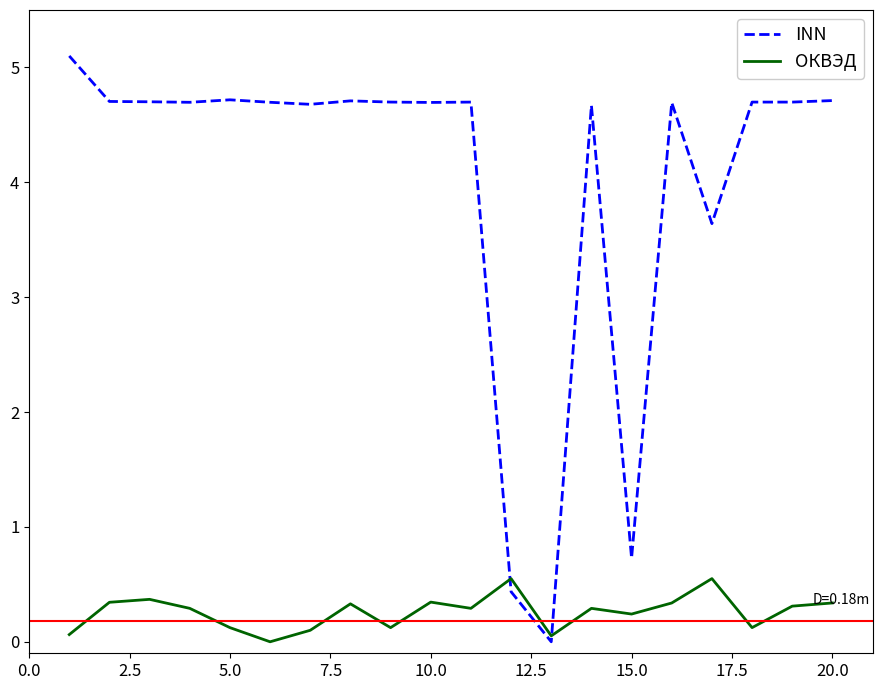

What is the highest value of the ОКВЭД series?

0.6